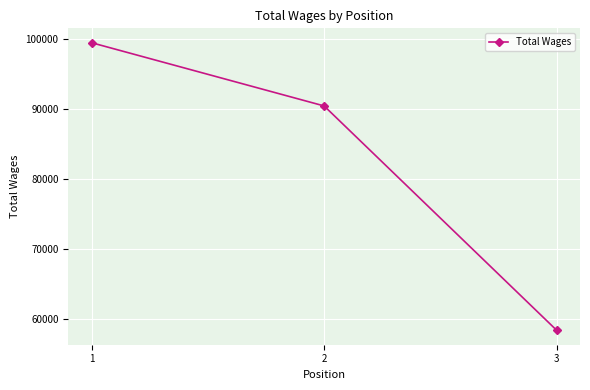

Read the value at 2, to the nearest 100.

90400